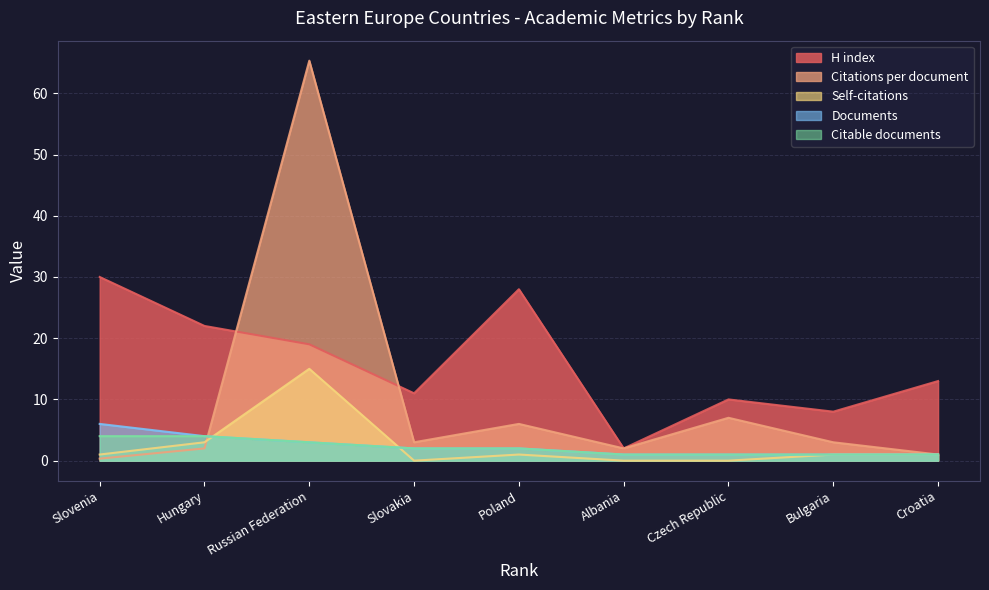

Which series has the largest total across all categories?

H index